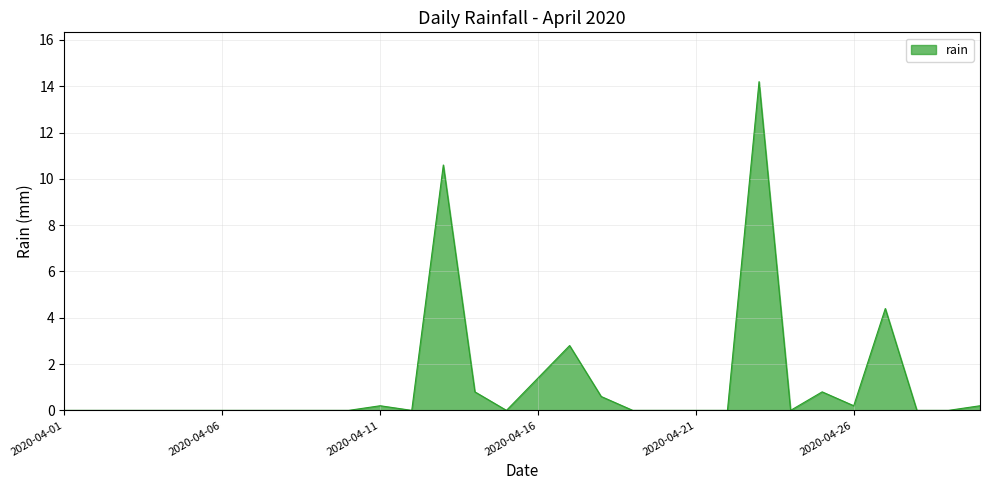

What is the greatest value displayed?

14.2